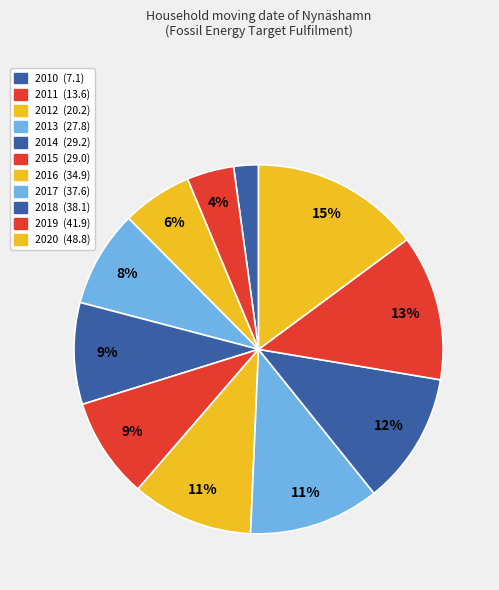

Does 2012 represent more than half of the total?

No